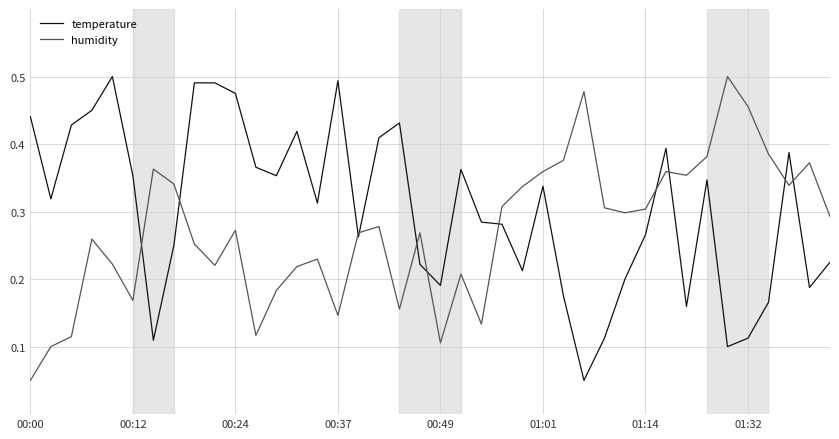

List the series in order of their overall mean, highest first.

temperature, humidity